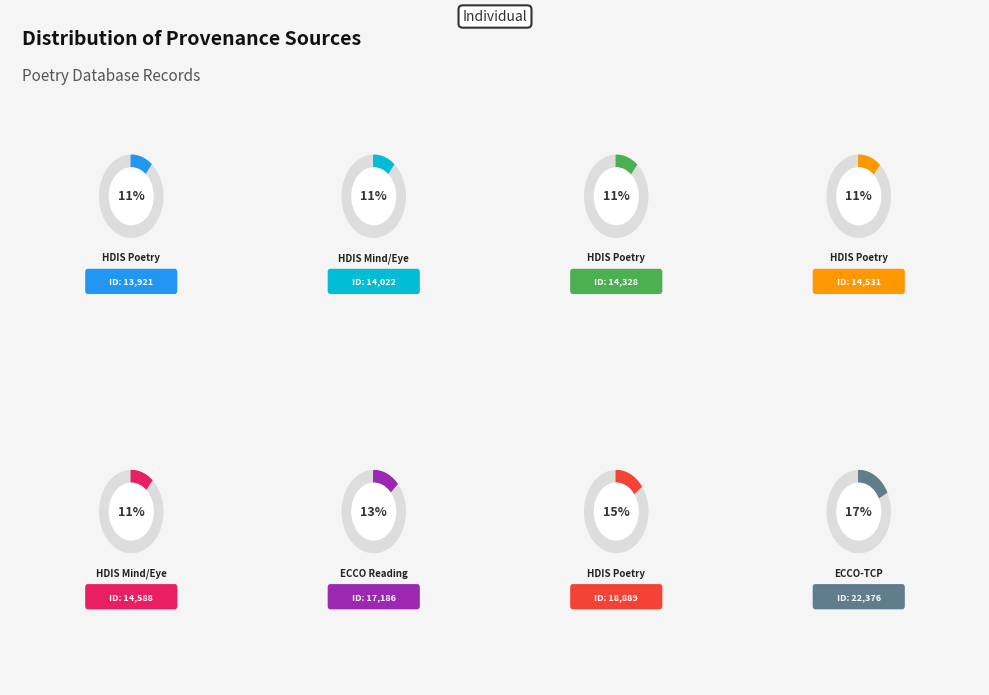

Count the number of slices in the pie.

8